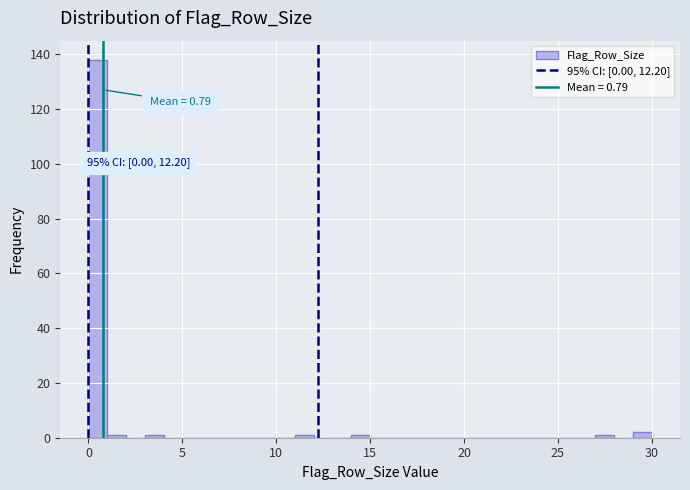

Around what value on the x-axis is the tallest bar? Give the approximate position of its centre, as read against the axis.

0.5